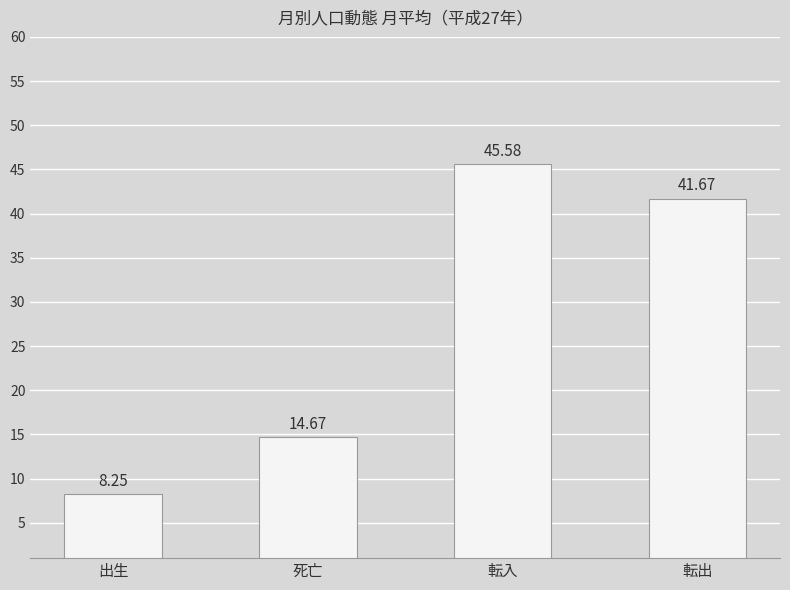

What is the label of the 4th bar from the right?

出生